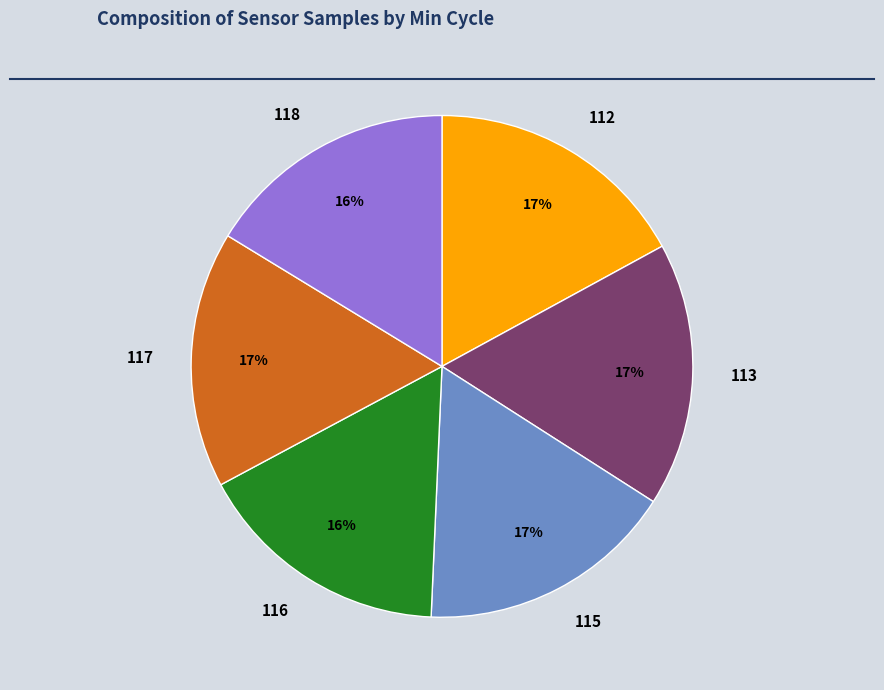

To the nearest percent, what is the average slice percentage?

17%